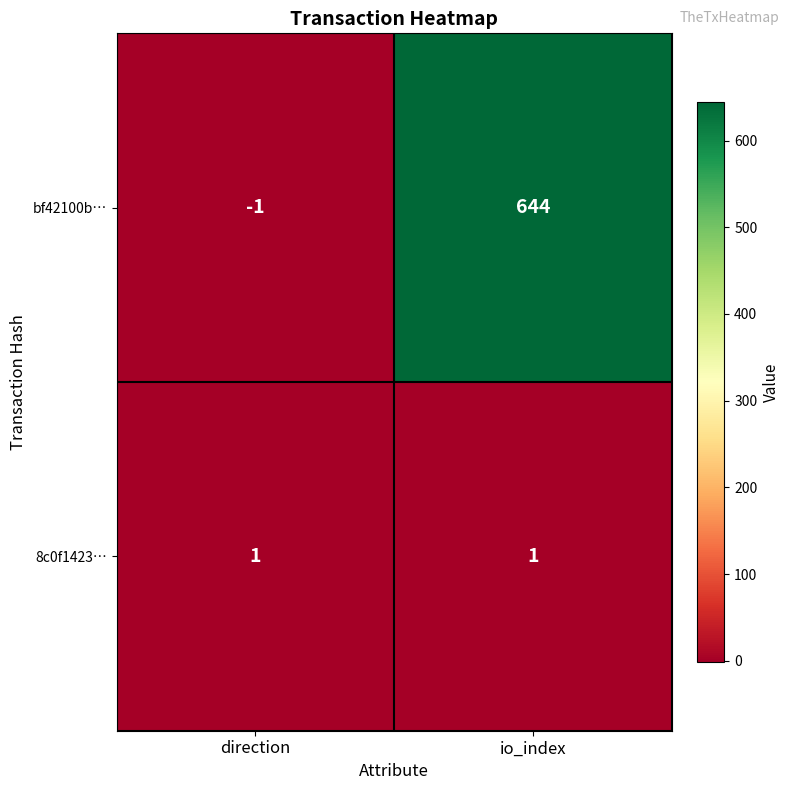

Reading left to right, extract all data points from this chart.

bf42100b…: -1	644
8c0f1423…: 1	1